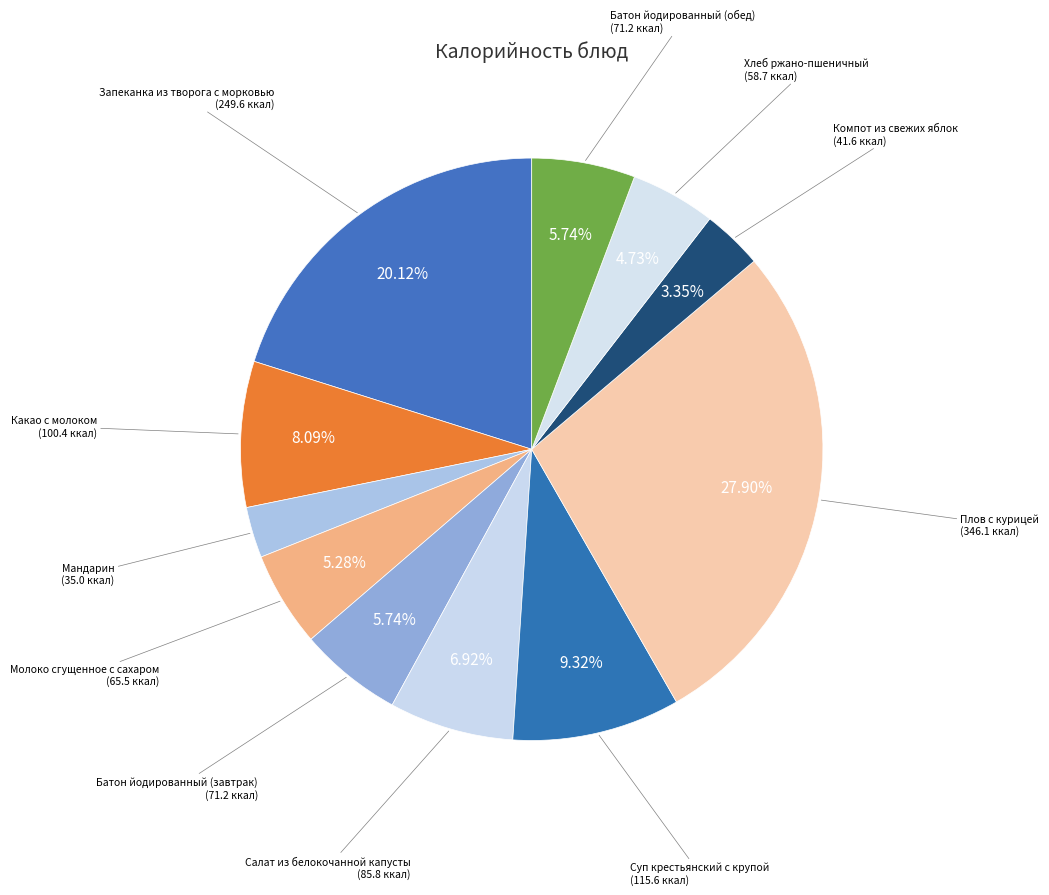

To the nearest percent, what is the average slice percentage?

9%